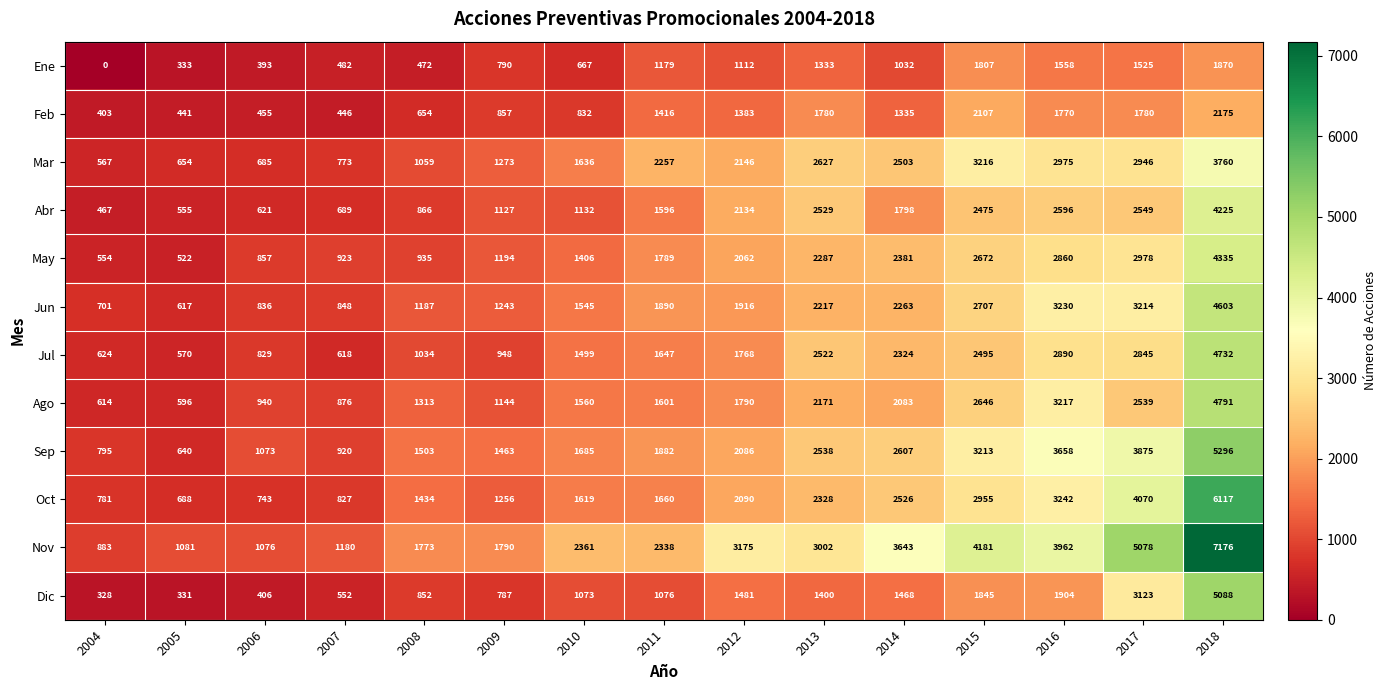

At how many categories does at least one series exceed 6439?

1